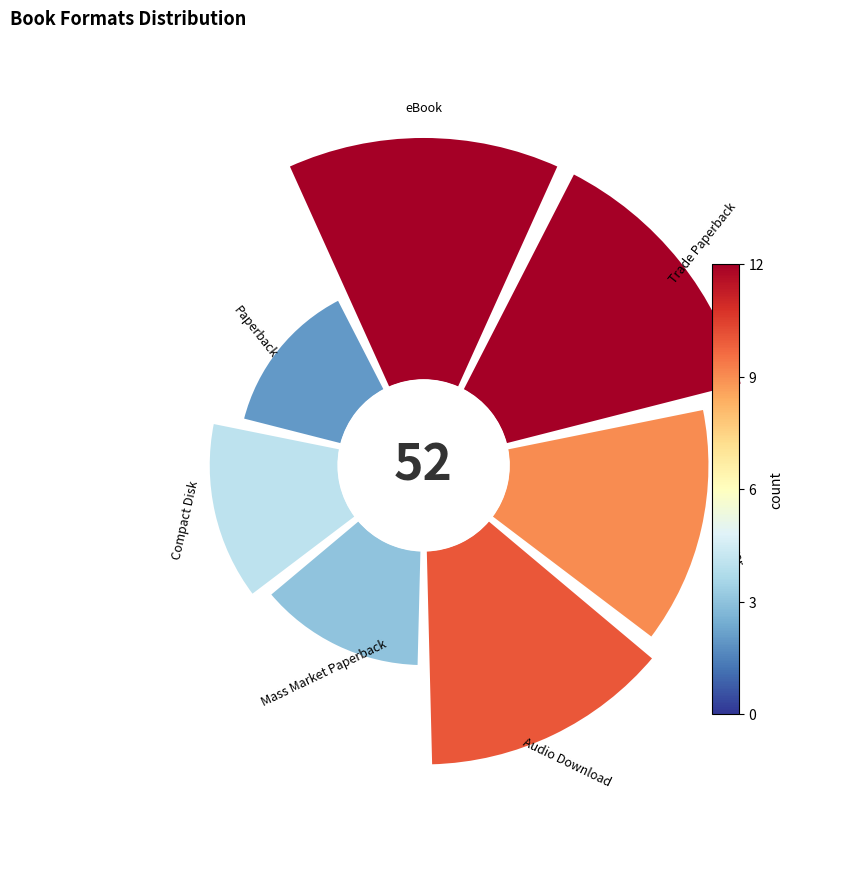

Which slice is the largest?

eBook